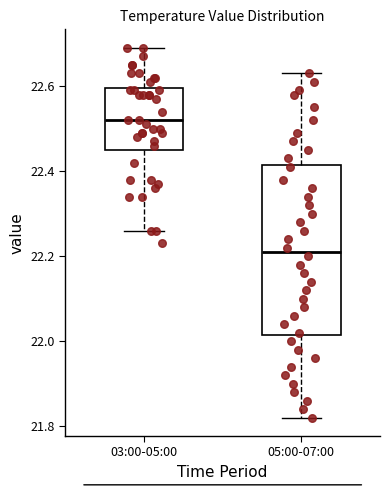

Which box's median line is the lowest?

05:00-07:00